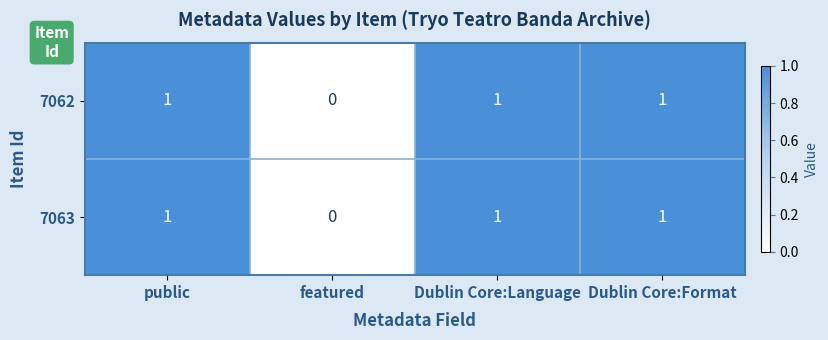

Is the value of 7062 at featured greater than the value of 7063 at Dublin Core:Format?

No